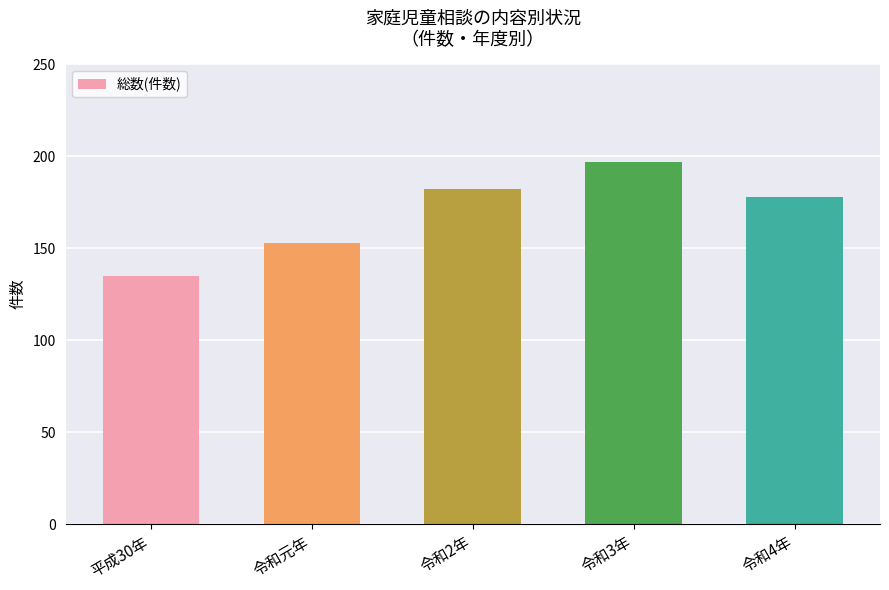

Rank the categories by value from lowest to highest.

平成30年, 令和元年, 令和4年, 令和2年, 令和3年